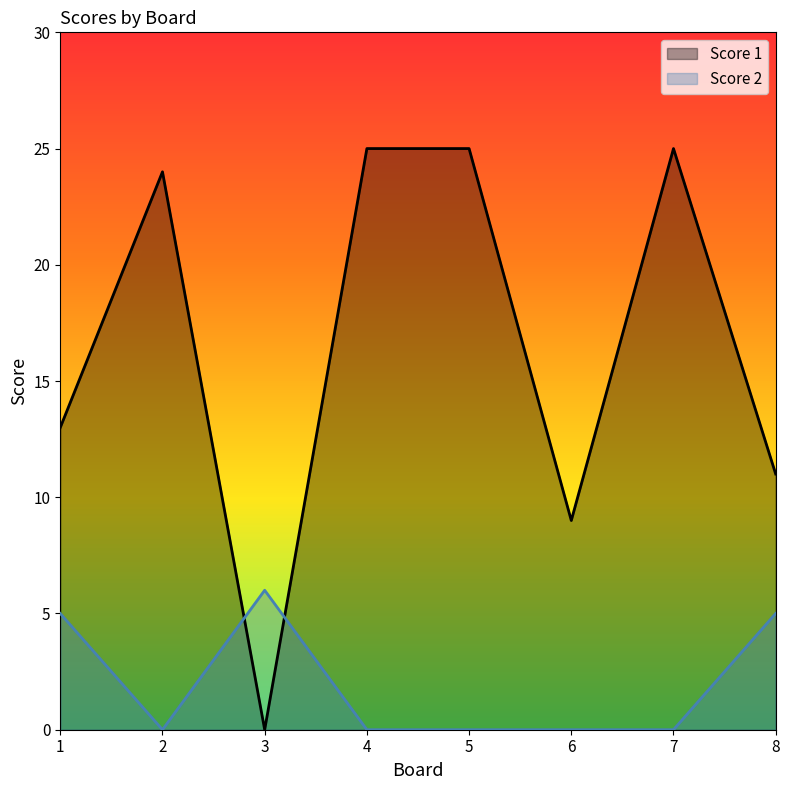

After their last crossing, which series has the higher values: Score 2 or Score 1?

Score 1